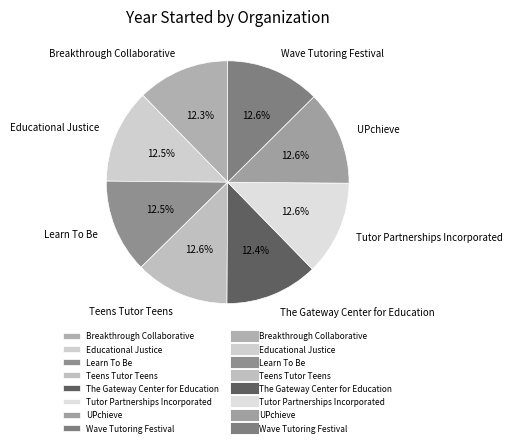

Combined, do Educational Justice and Teens Tutor Teens account for over 50%?

No